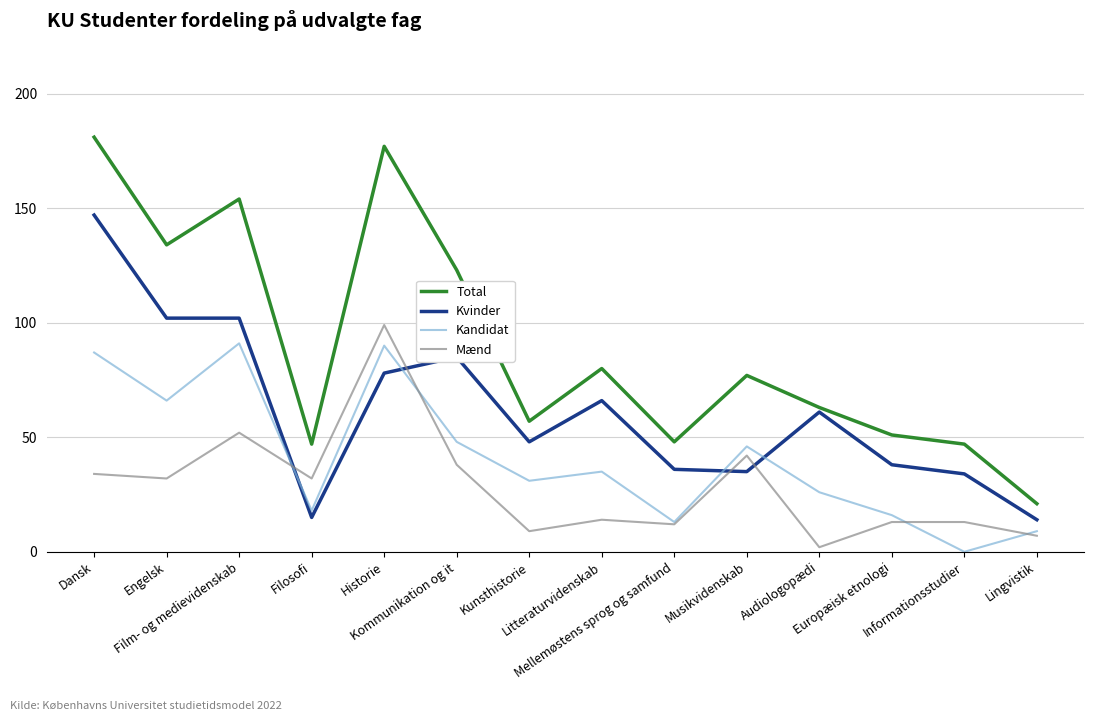

How many lines are shown in the chart?

4